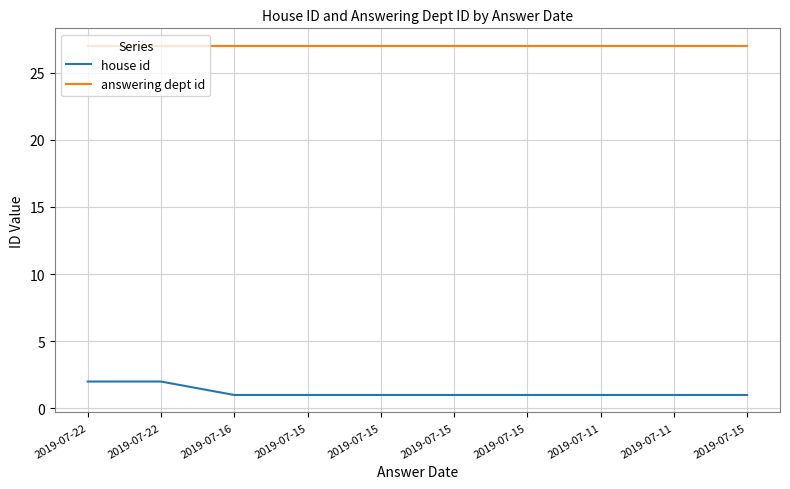

At 2019-07-16, list the series in order from largest to smallest.

answering dept id, house id